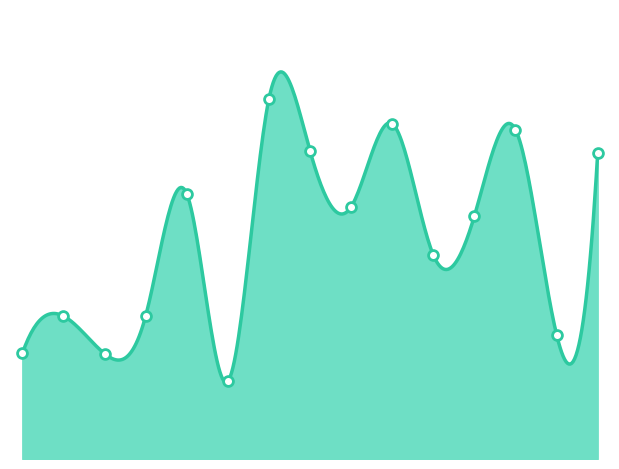

What is the change in value from TRCN0000296366 to TRCN0000033808?

-1604